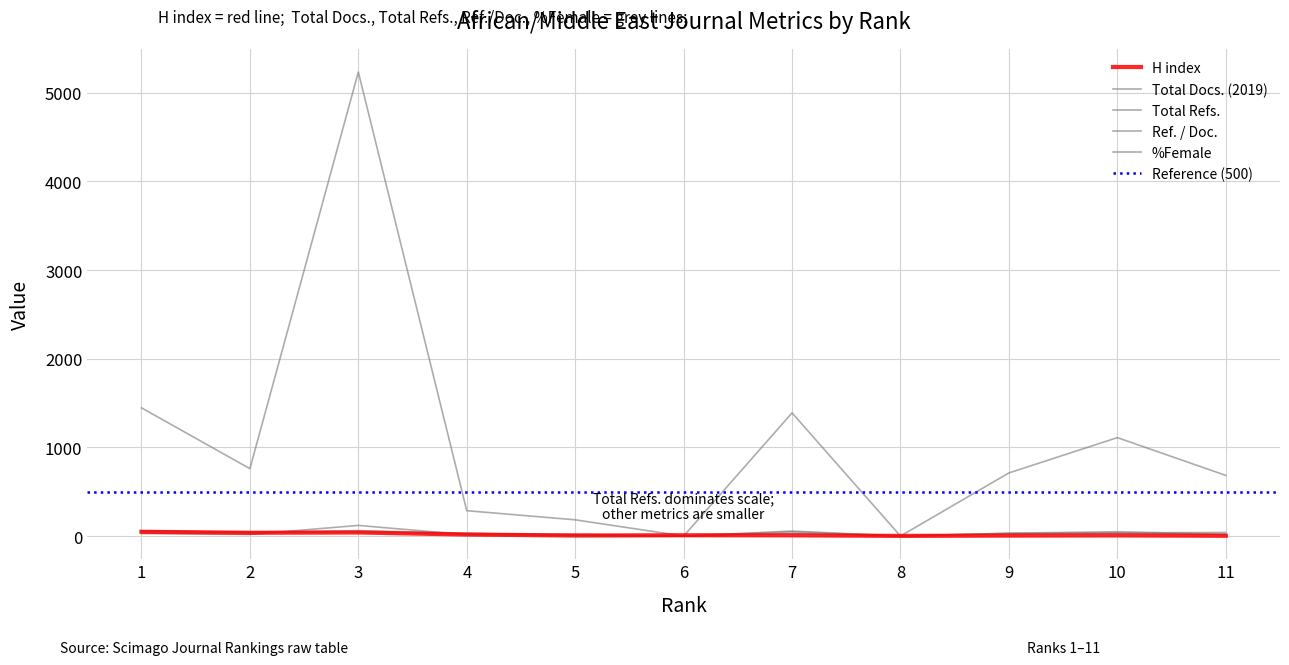

Where is the first local minimum for Total Refs.?

2